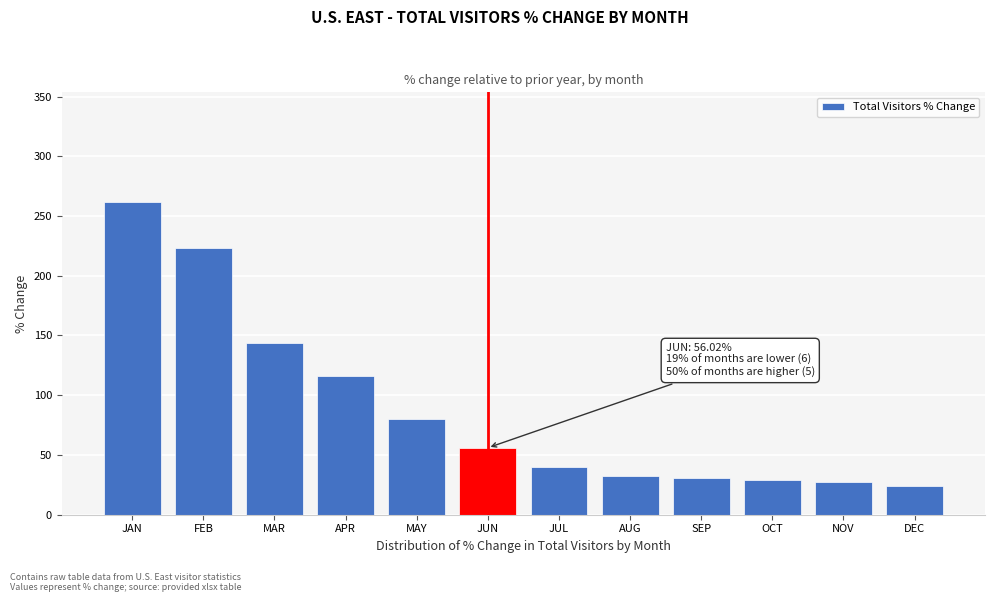

Reading left to right, extract all data points from this chart.

JAN=261.8	FEB=223.1	MAR=143.6	APR=115.9	MAY=80.3	JUN=56.0	JUL=39.7	AUG=32.4	SEP=30.9	OCT=29.1	NOV=27.1	DEC=24.0